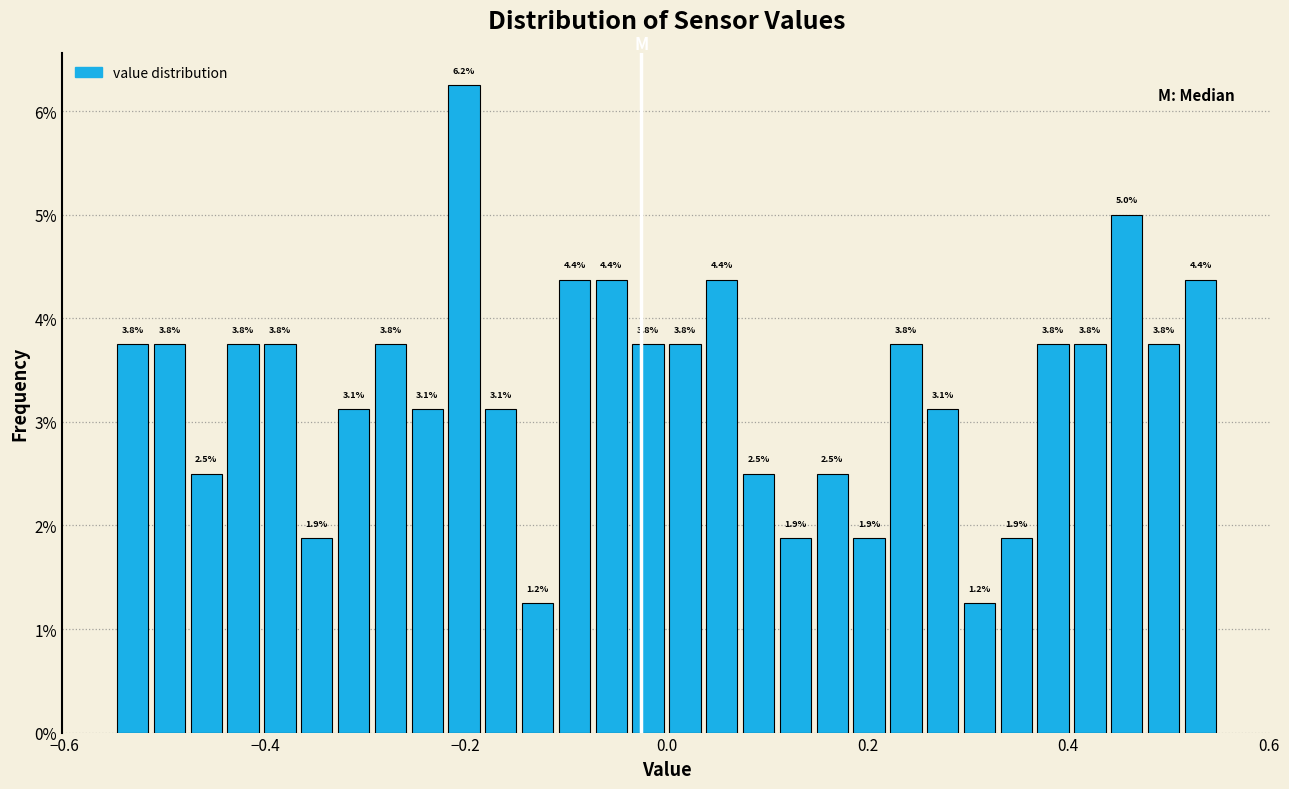

Around what value on the x-axis is the tallest bar? Give the approximate position of its centre, as read against the axis.

-0.20